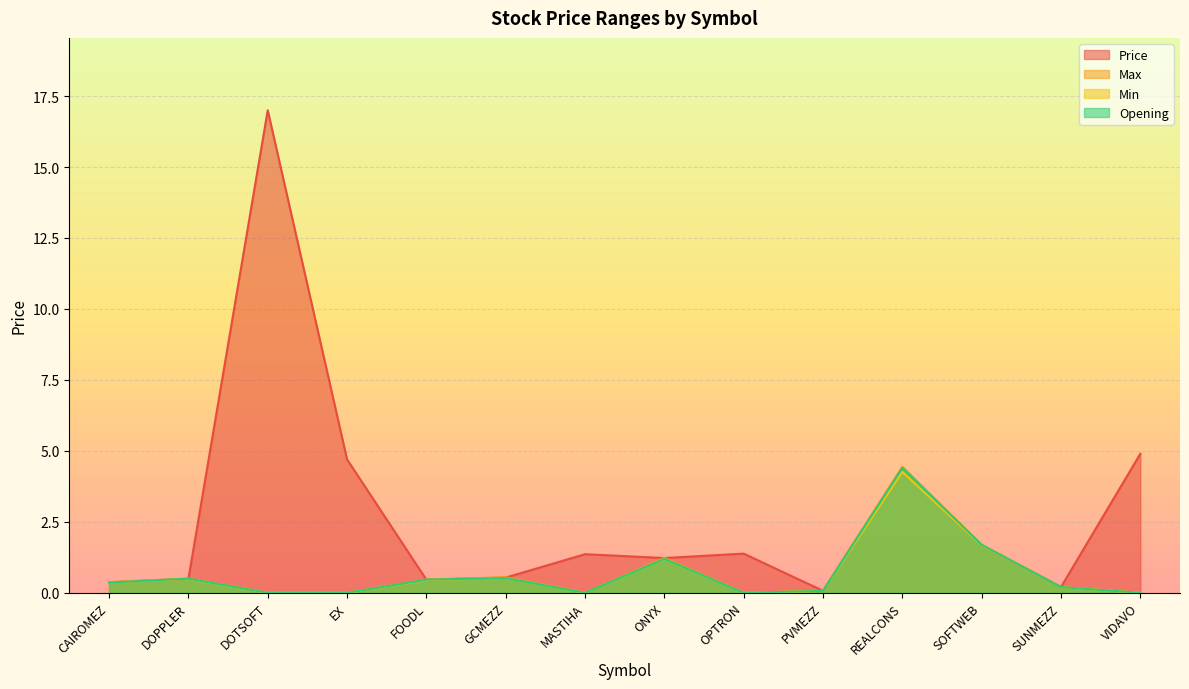

Is the value of Min at EX greater than the value of Price at ONYX?

No